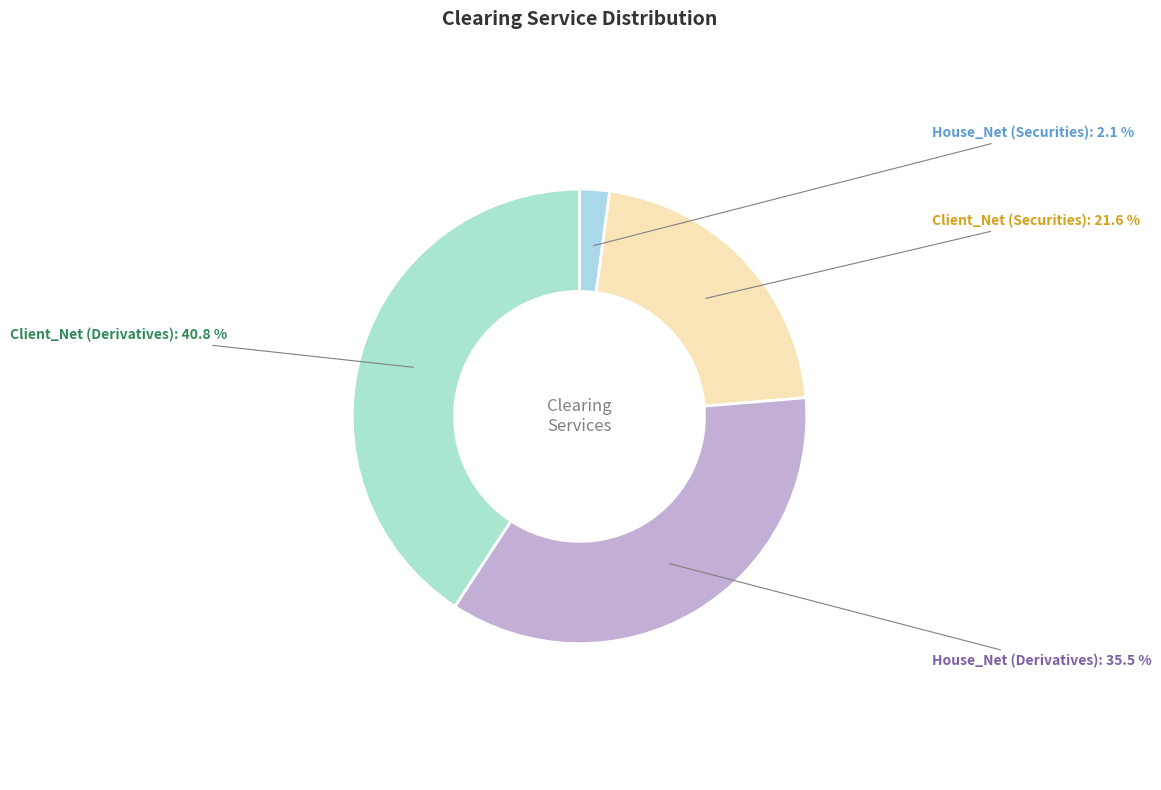

Count the number of slices in the pie.

4